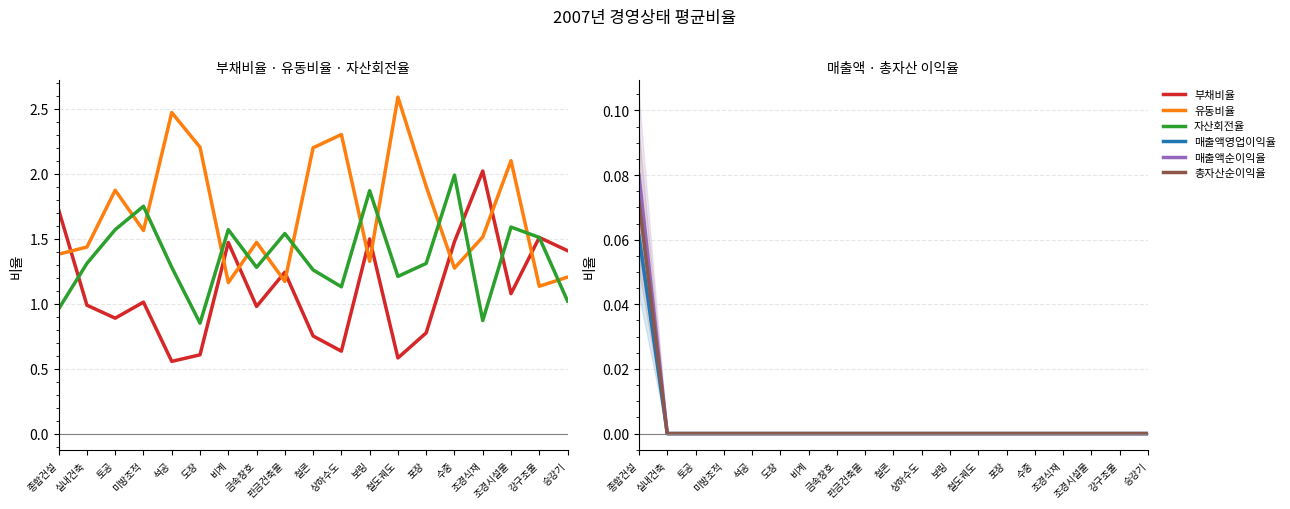

What position from the right is 미방조적?

16